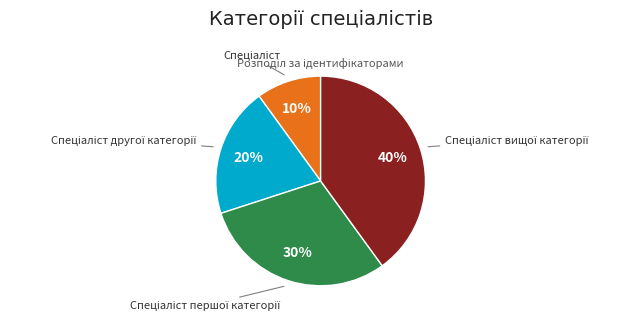

Is there any slice that represents more than half of the pie?

No